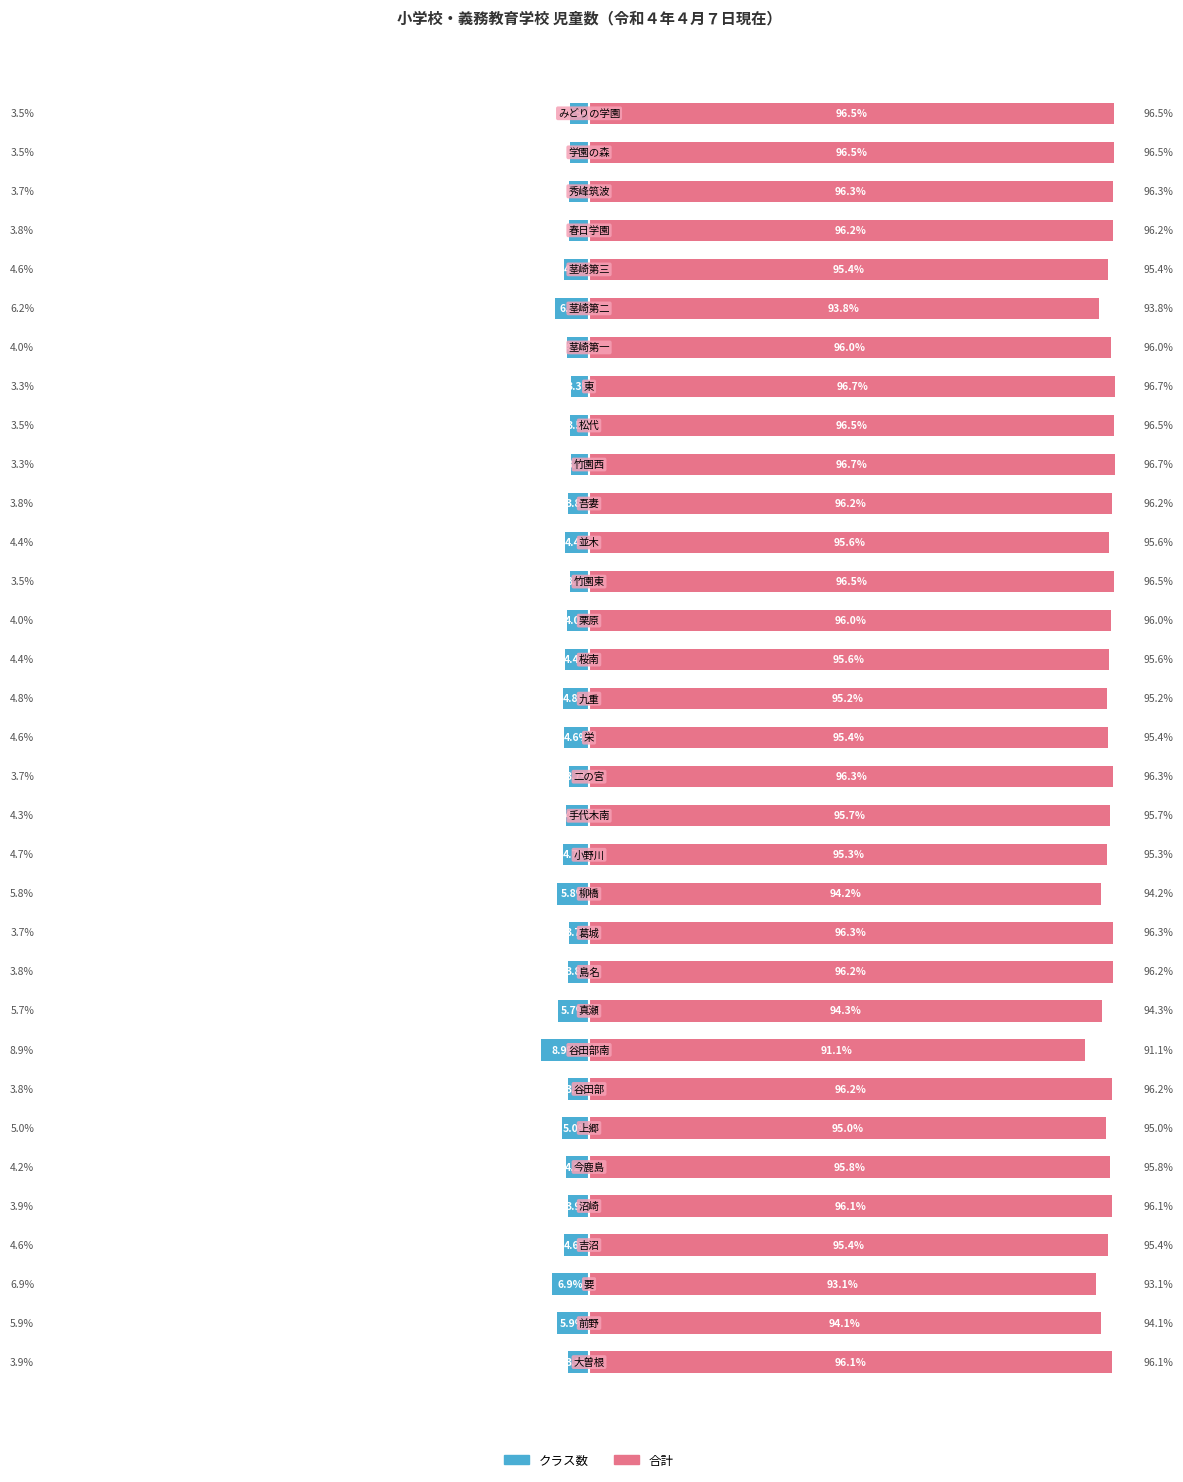

Reading left to right, transcribe all the data shown in this chart.

クラス数: -3.9	-5.9	-6.9	-4.6	-3.9	-4.2	-5.0	-3.8	-8.9	-5.7	-3.8	-3.7	-5.8	-4.7	-4.3	-3.7	-4.6	-4.8	-4.4	-4.0	-3.5	-4.4	-3.8	-3.3	-3.5	-3.3	-4.0	-6.2	-4.6	-3.8	-3.7	-3.5	-3.5
合計: 96.1	94.1	93.1	95.4	96.1	95.8	95.0	96.2	91.1	94.3	96.2	96.3	94.2	95.3	95.7	96.3	95.4	95.2	95.6	96.0	96.5	95.6	96.2	96.7	96.5	96.7	96.0	93.8	95.4	96.2	96.3	96.5	96.5